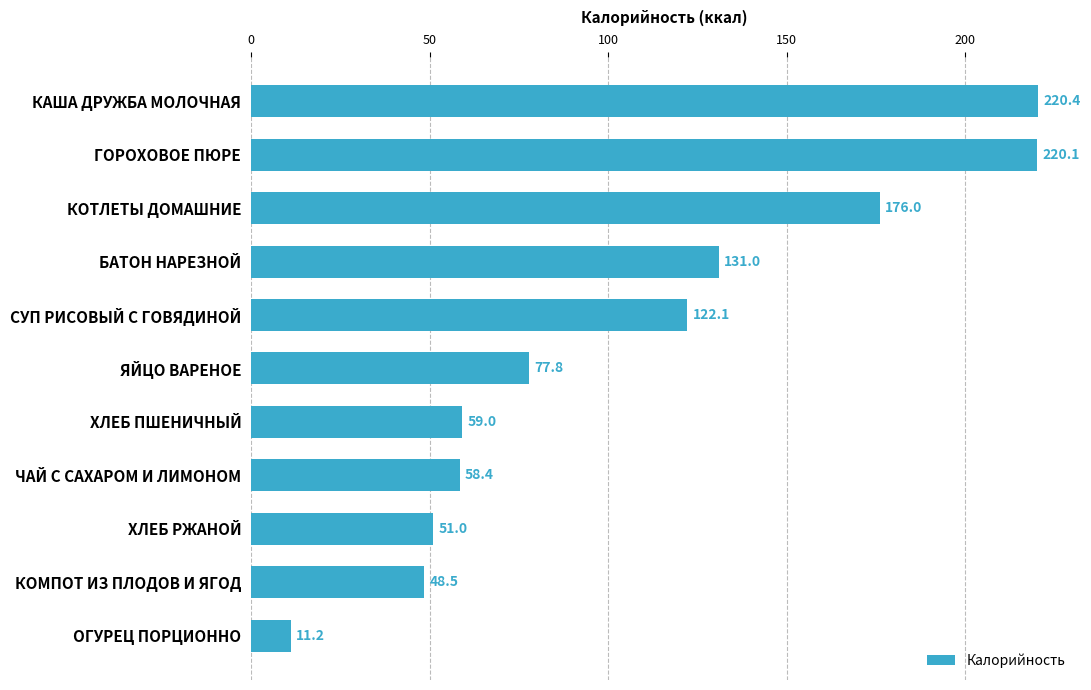

What position from the top is КАША ДРУЖБА МОЛОЧНАЯ?

1